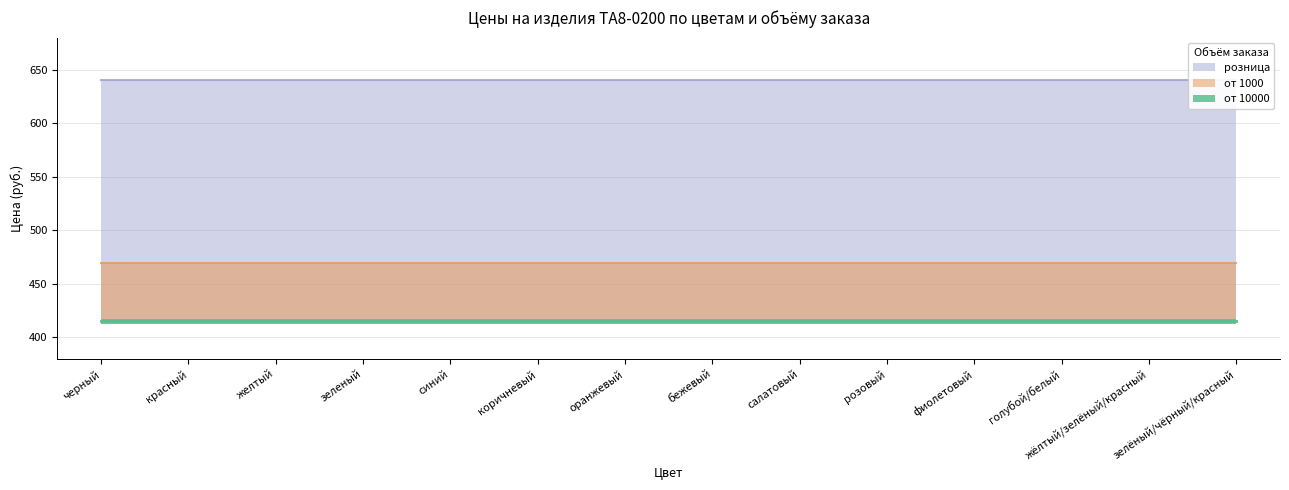

What is the spread (max minus min) of values at зелёный/чёрный/красный?

225